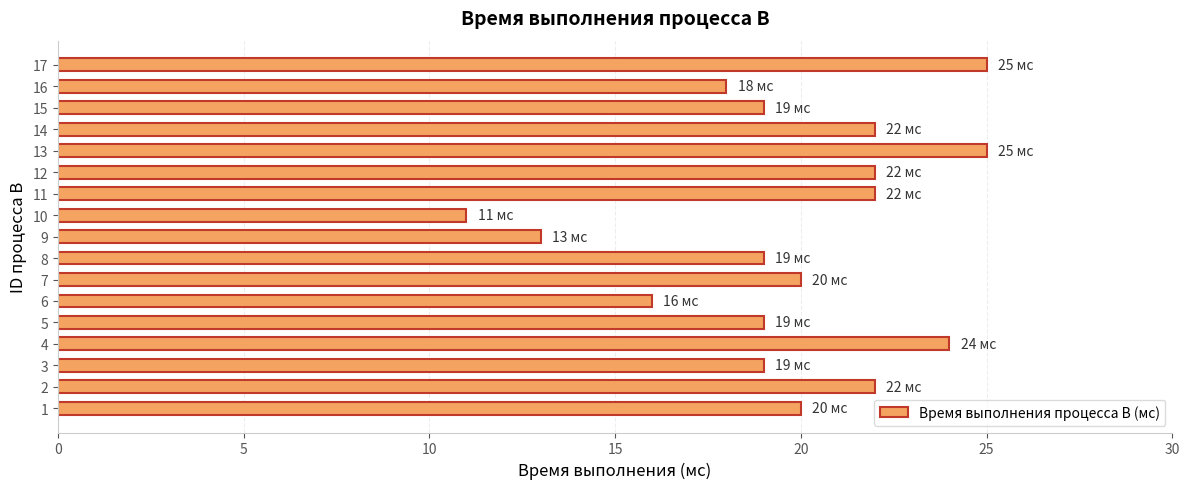

Which has a higher value, 1 or 12?

12